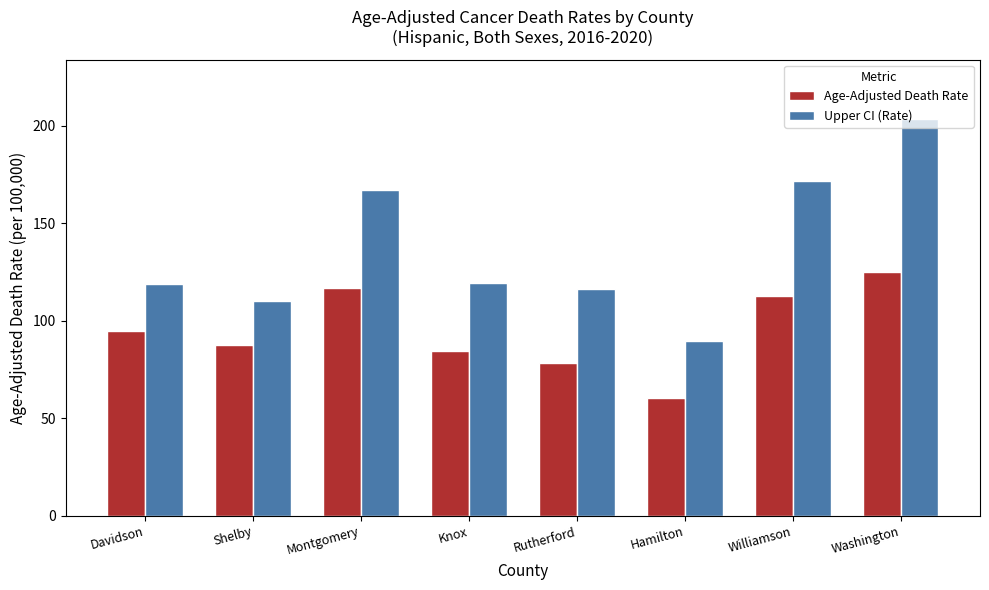

What is the smallest value displayed?

60.7